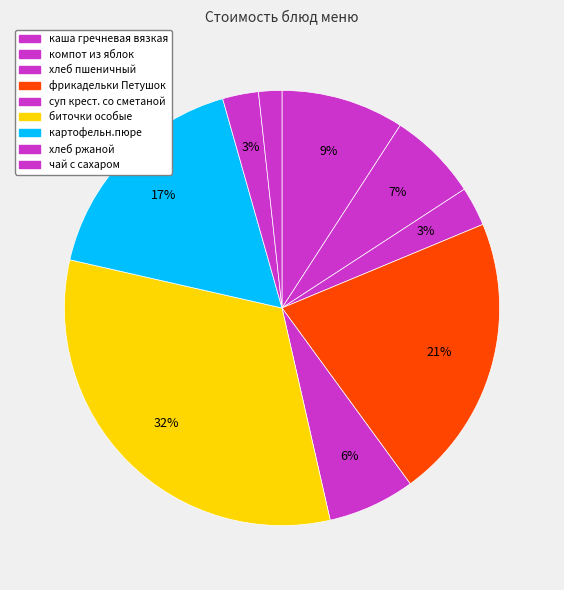

To the nearest percent, what portion does картофельн.пюре represent?

17%